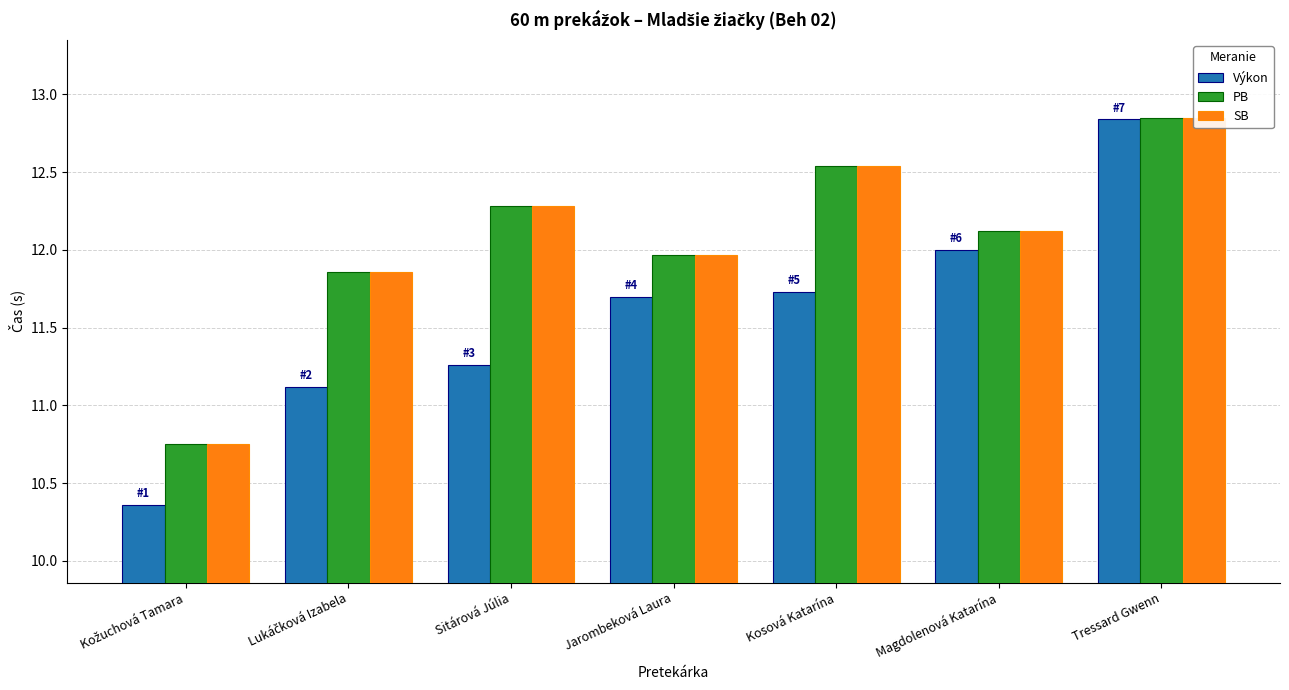

What is the difference between the maximum and minimum values in the PB series?

2.1